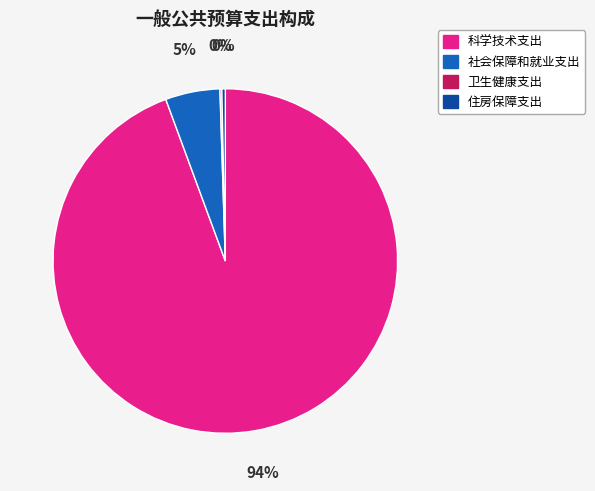

What is the largest slice in the pie chart?

科学技术支出